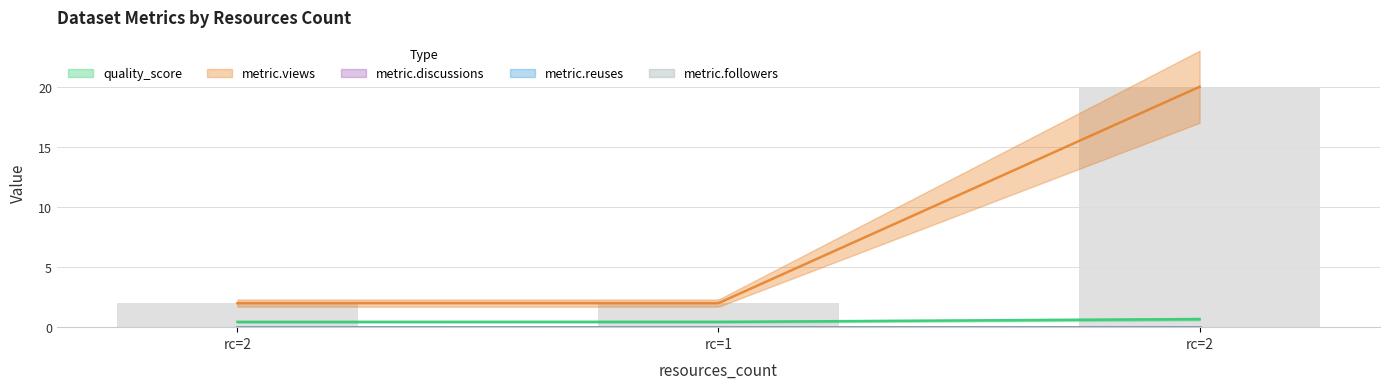

What is the total value across all series at 2?

2.4